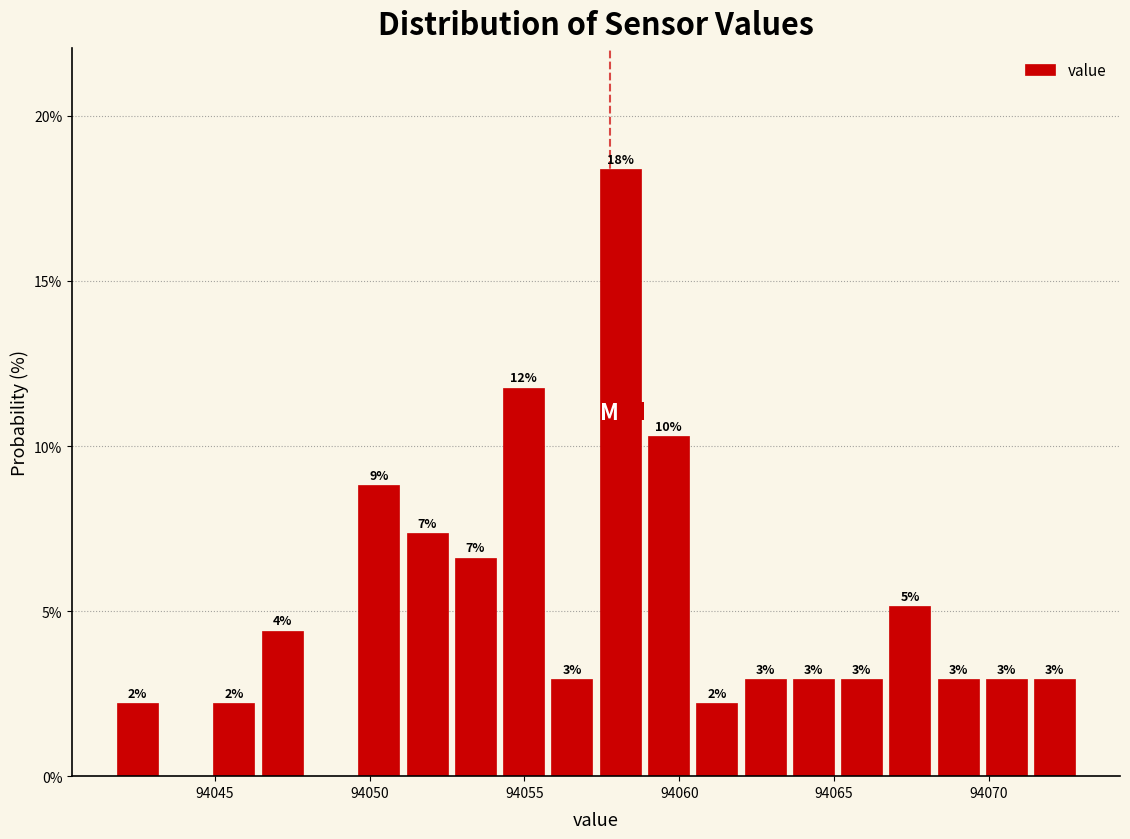

Read against the x-axis, roughly where is the centre of the tallest bar?

94058.0